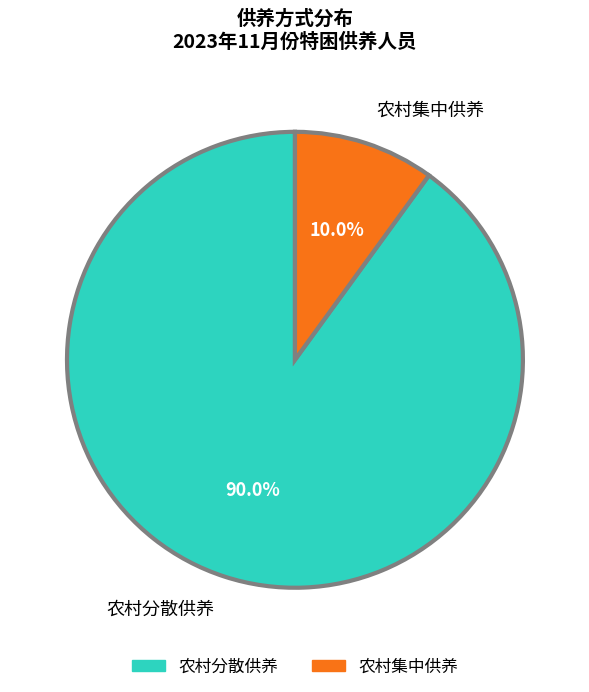

What is the largest slice in the pie chart?

农村分散供养